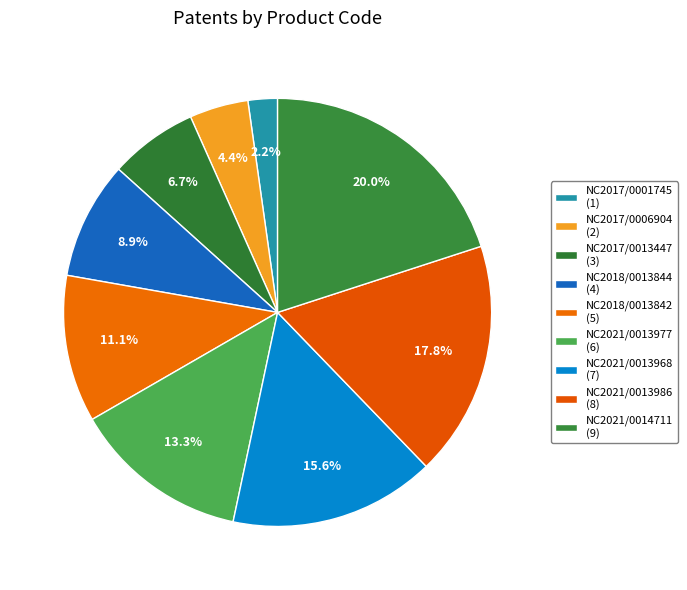

Is there any slice that represents more than half of the pie?

No